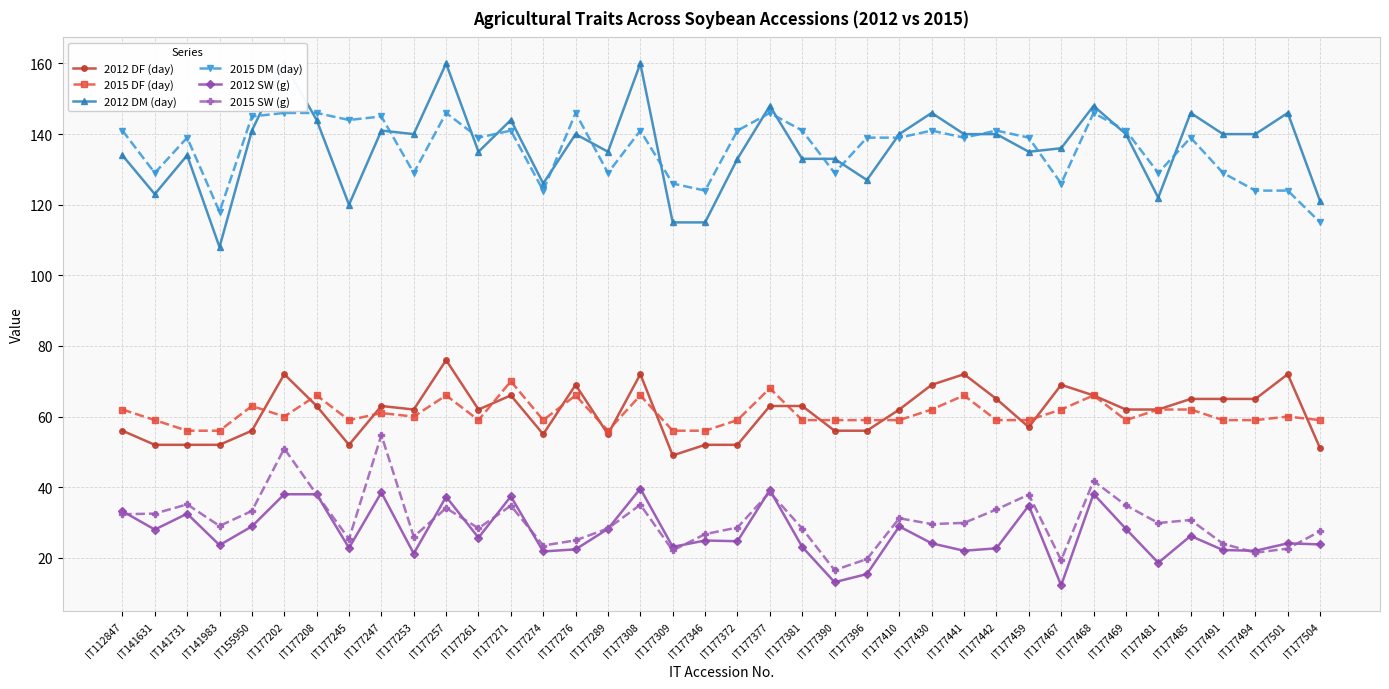

How many lines are shown in the chart?

6